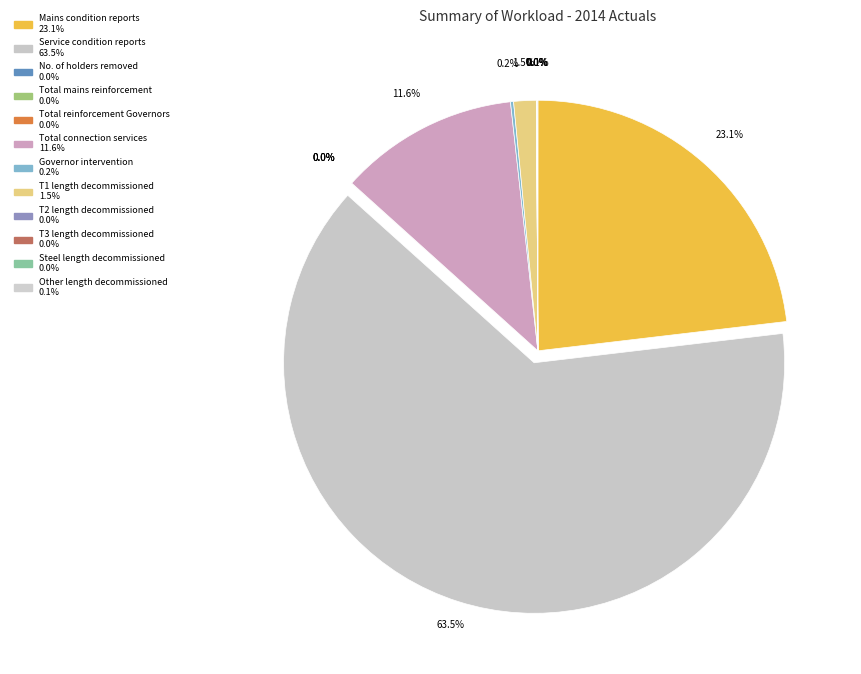

How many segments does this pie chart have?

12